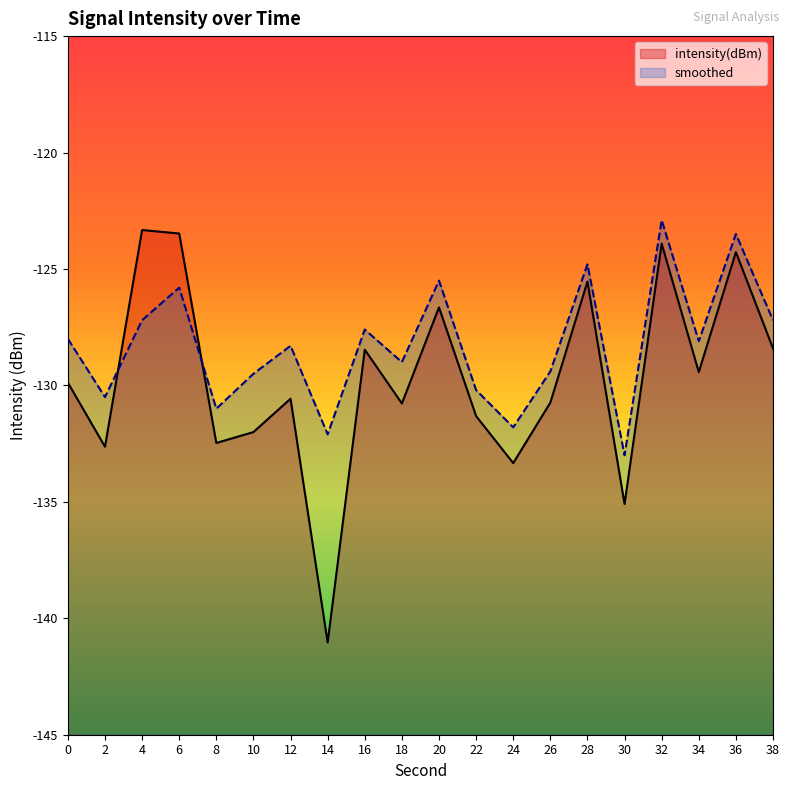

List the series in order of their peak value, highest first.

smoothed, intensity(dBm)